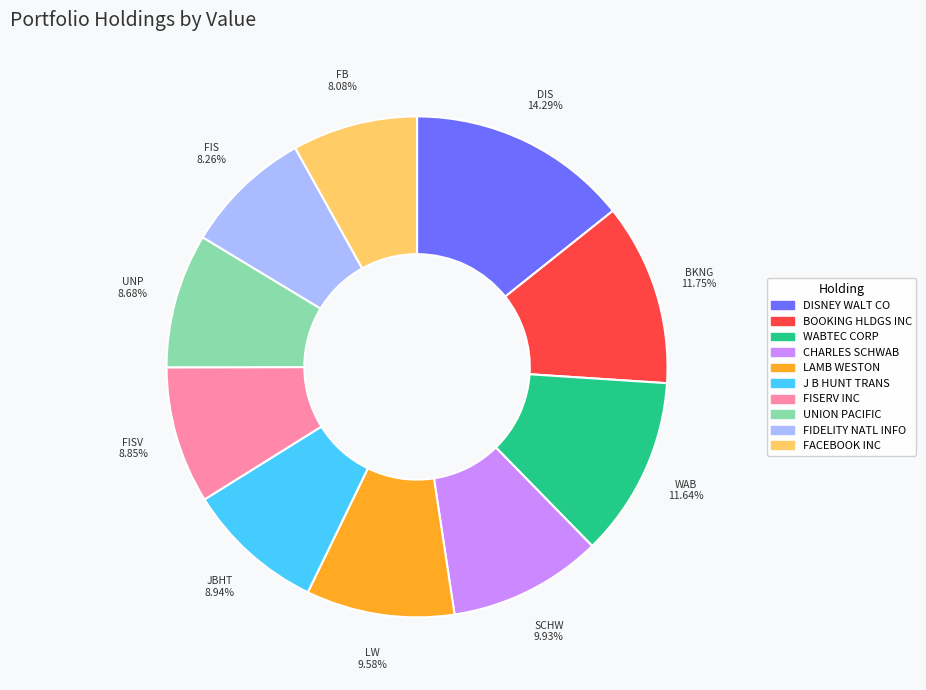

Is there a majority slice in this chart?

No